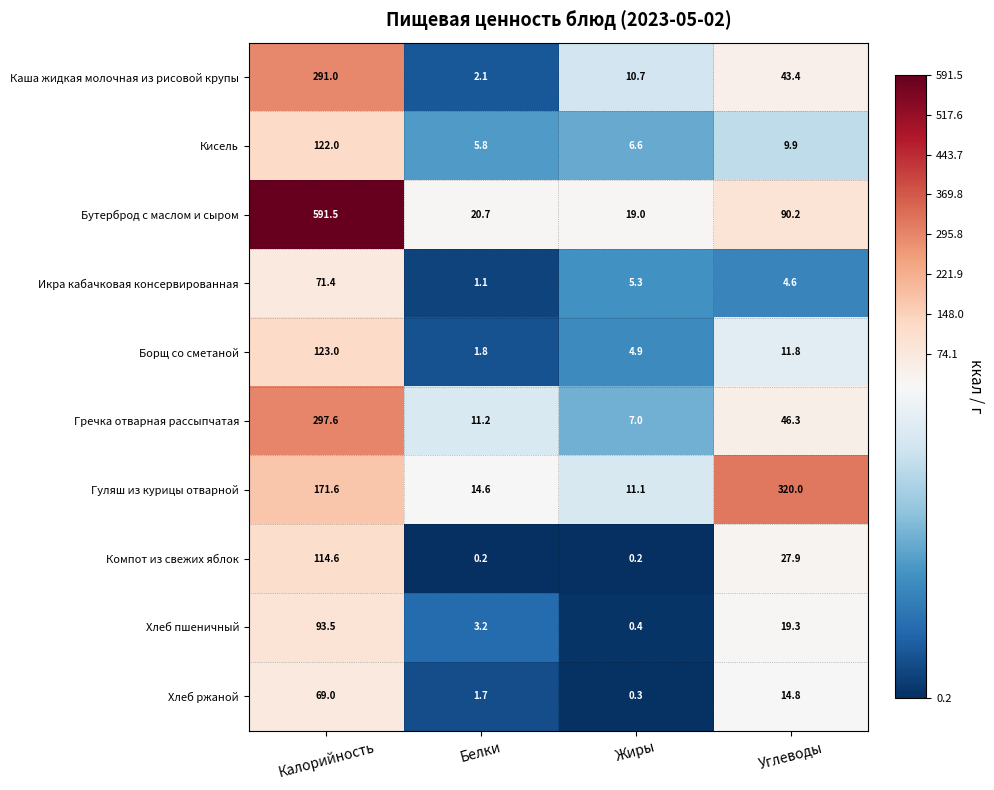

At which label does Кисель first exceed 9?

Калорийность